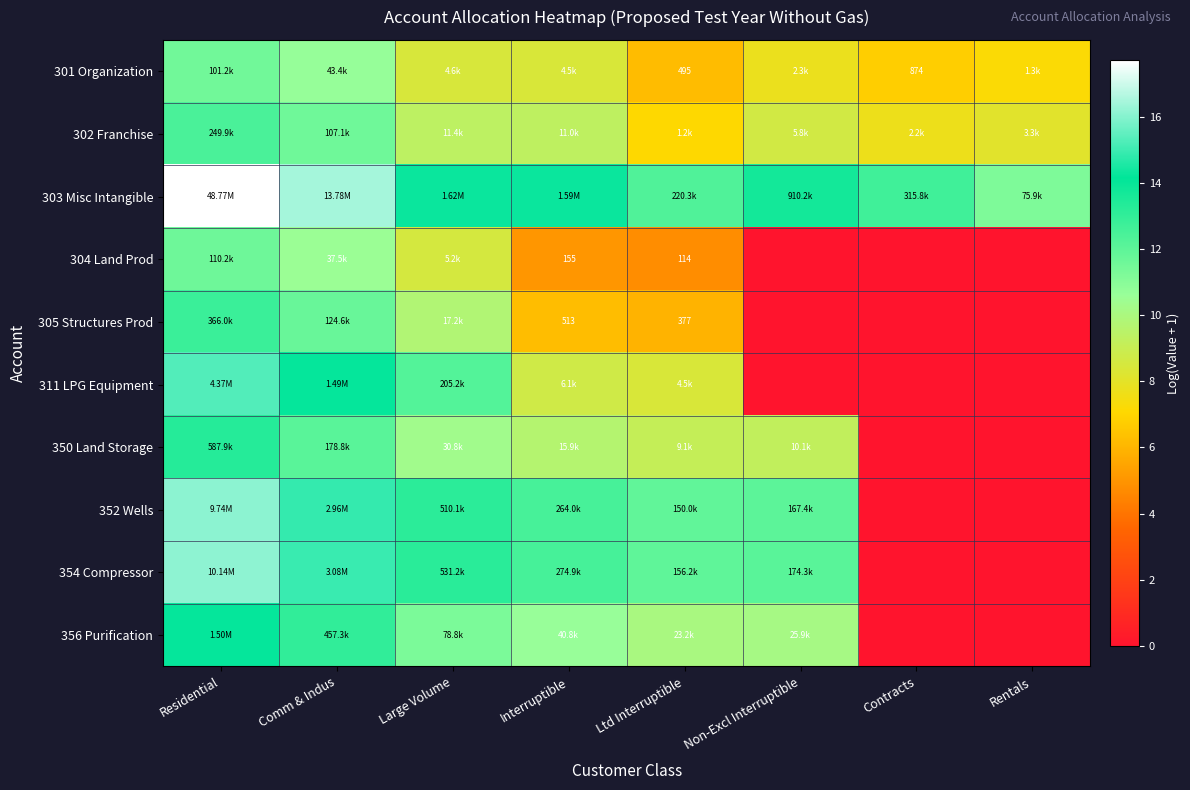

What is the difference between the second highest and minimum values in the 352 Wells series?

14.9